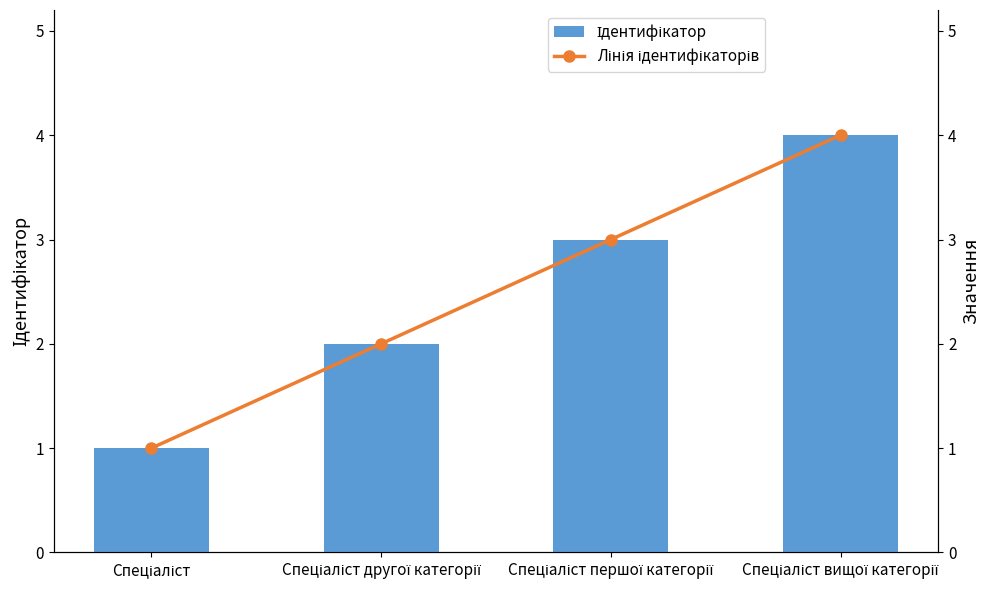

True or false: Ідентифікатор has a value of 1 at Спеціаліст.

False